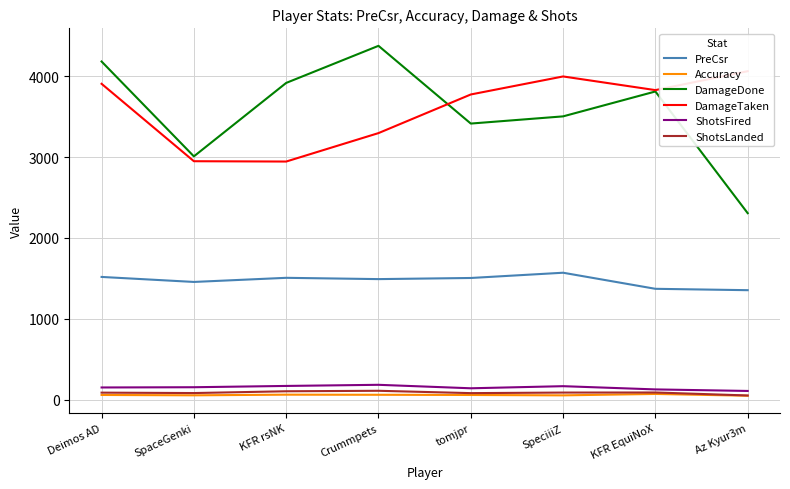

How many values in the ShotsLanded series exceed 87?

3